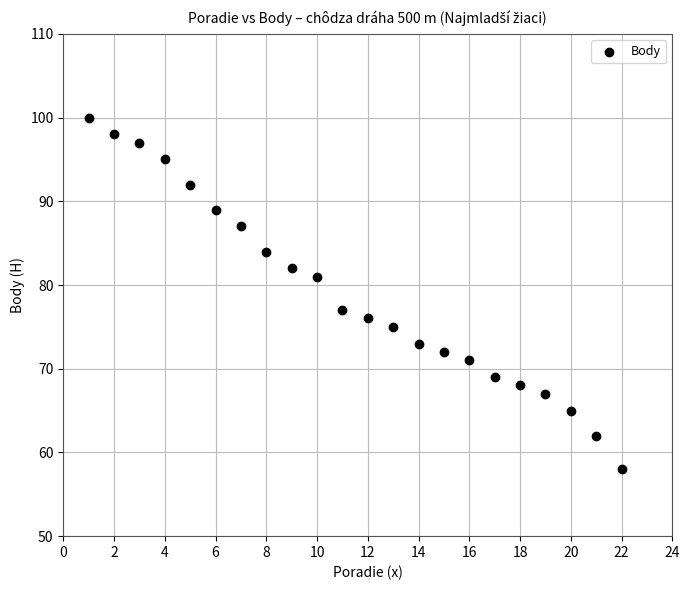

What is the range of Y values (max minus min)?

42